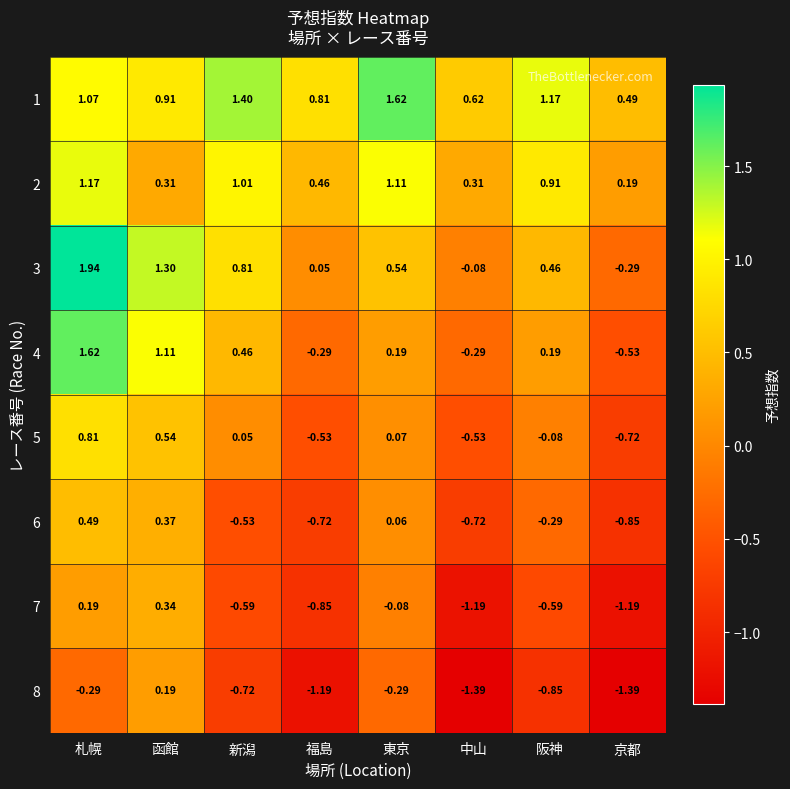

Where is 6 nearest to the value 0?

東京